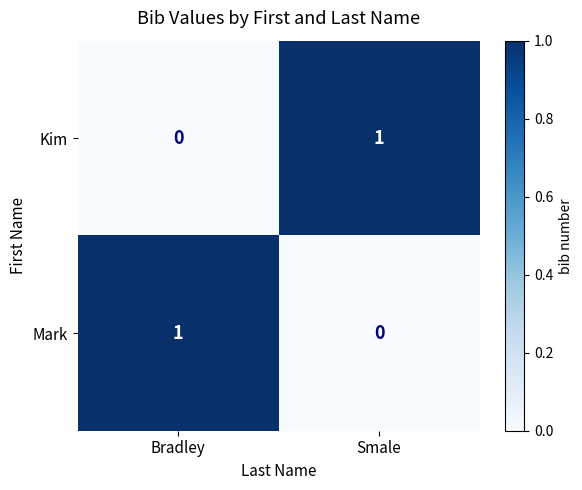

Is the value of Mark at Bradley greater than the value of Kim at Bradley?

Yes